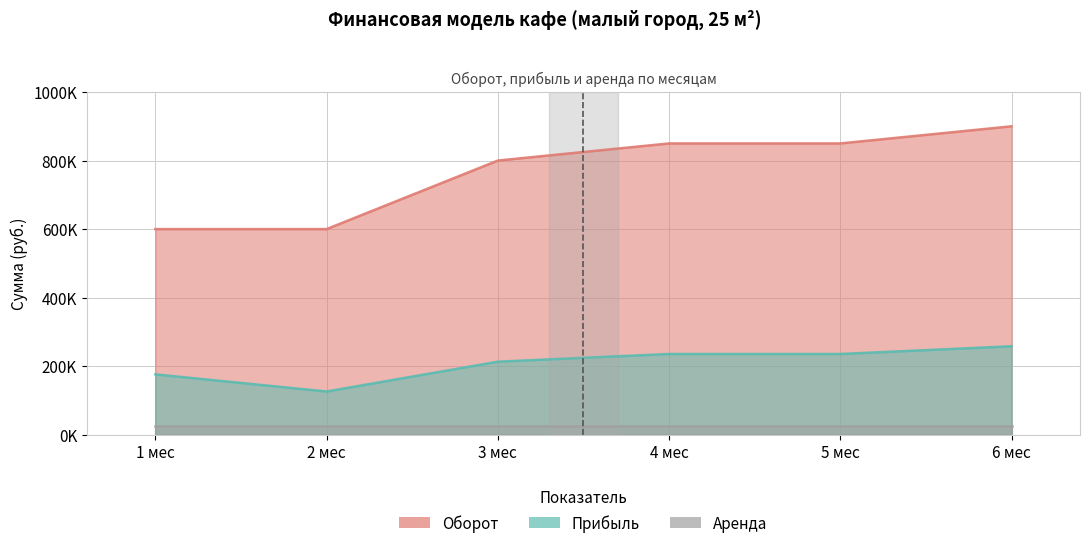

Which series has the widest spread of values?

Оборот